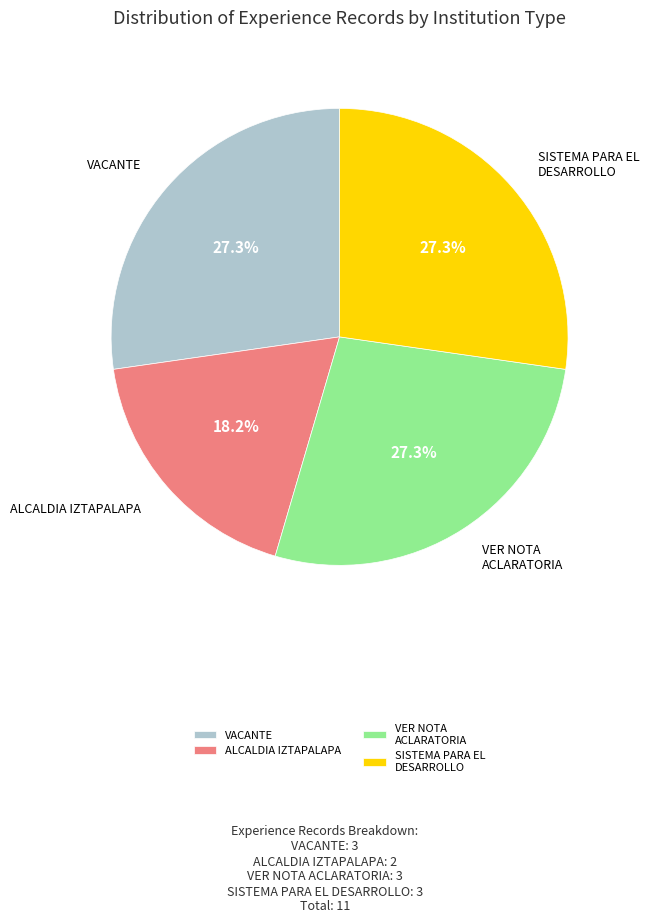

Does VACANTE represent more than half of the total?

No